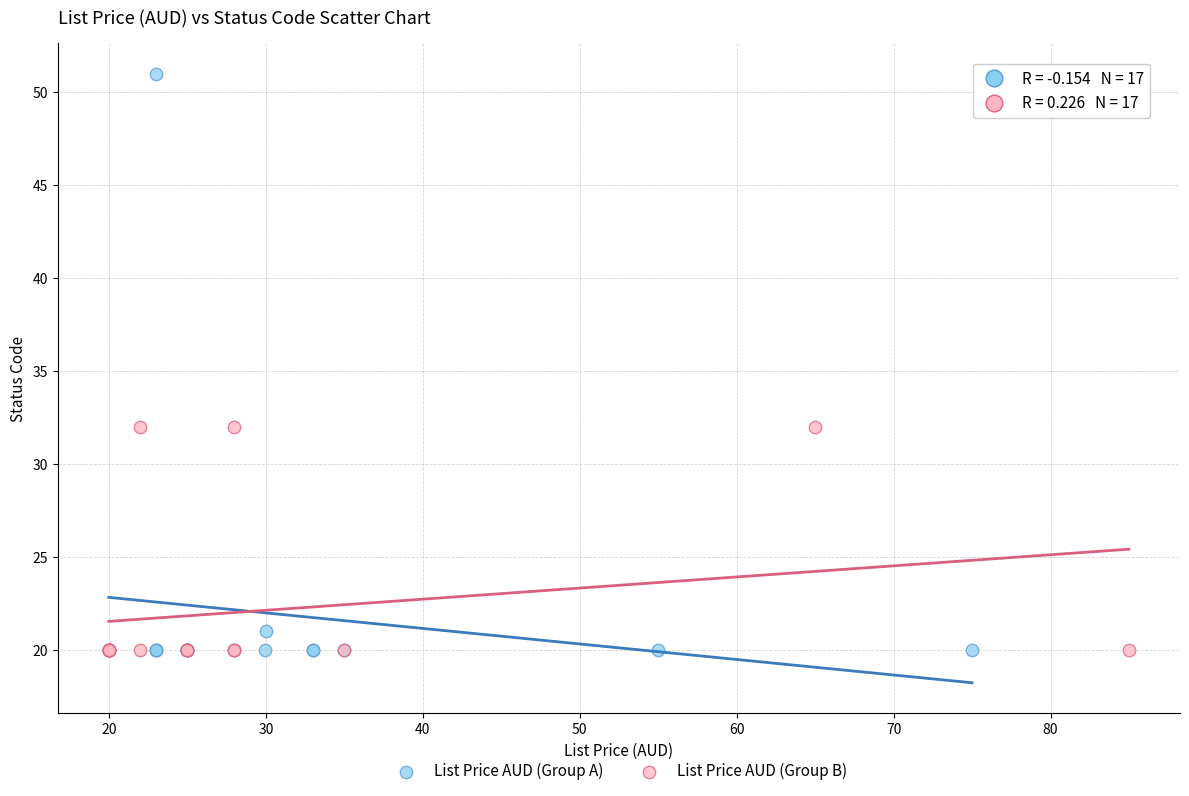

Which series has the widest spread of Y values?

List Price AUD (Group A)